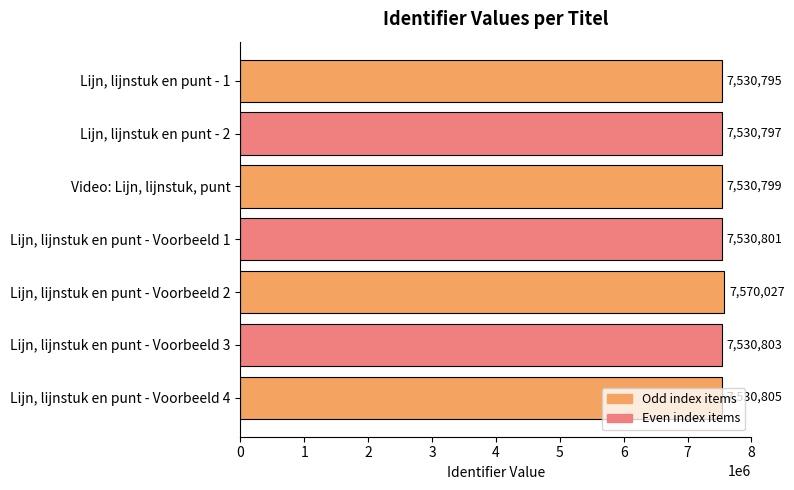

What is the ratio of the value at Lijn, lijnstuk en punt - Voorbeeld 2 to the value at Lijn, lijnstuk en punt - 1?

1.0